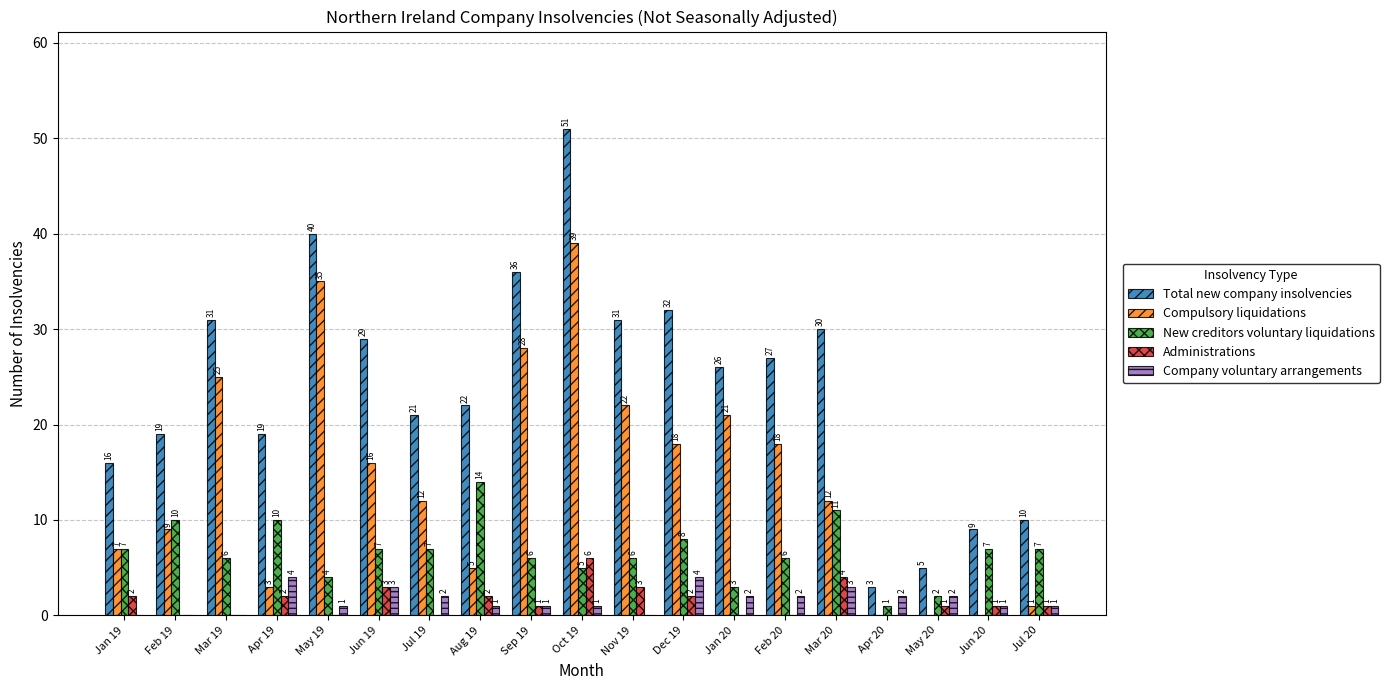

How many series are shown in this chart?

5